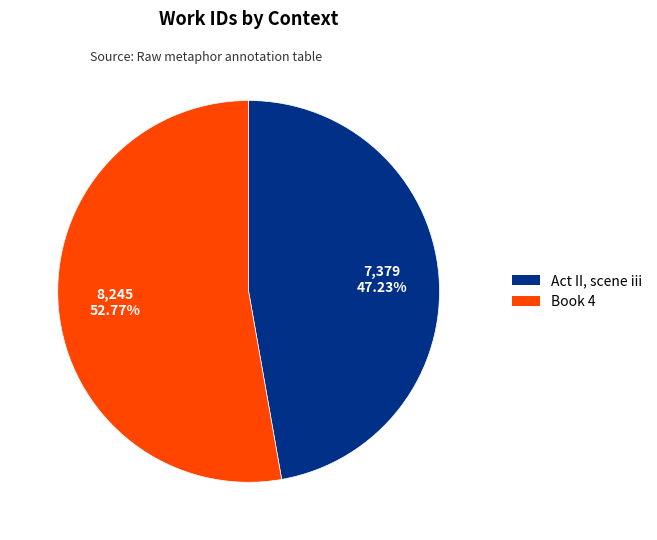

To the nearest percent, what percentage of the pie is Book 4?

53%